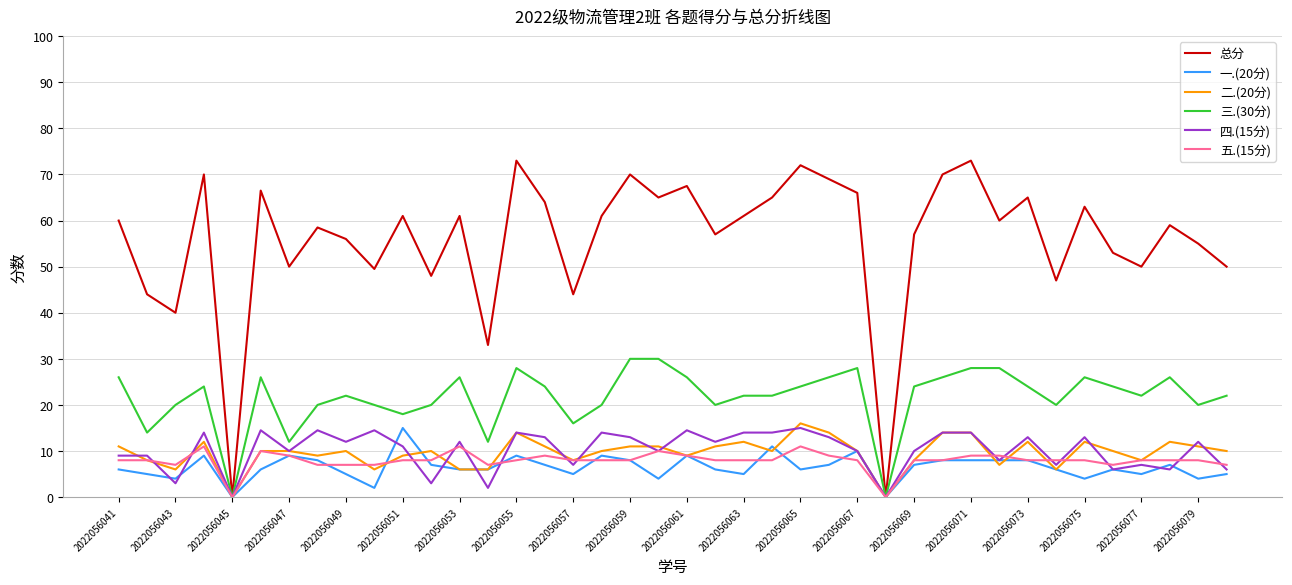

Is it true that 总分 equals 0.0 at 2022056045?

True